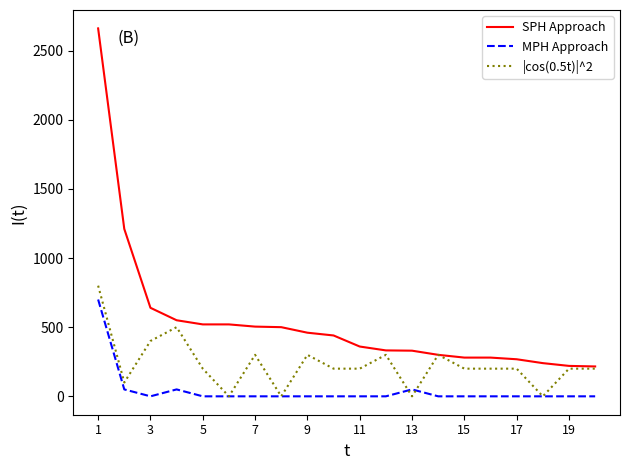

Which series has the largest total across all categories?

SPH Approach